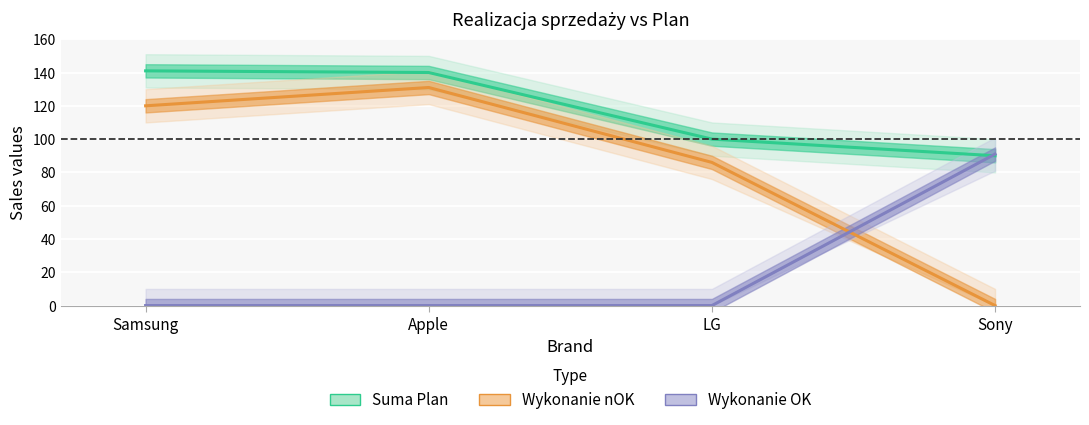

Rank the series at Sony from highest to lowest value.

Wykonanie OK, Suma Plan, Wykonanie nOK